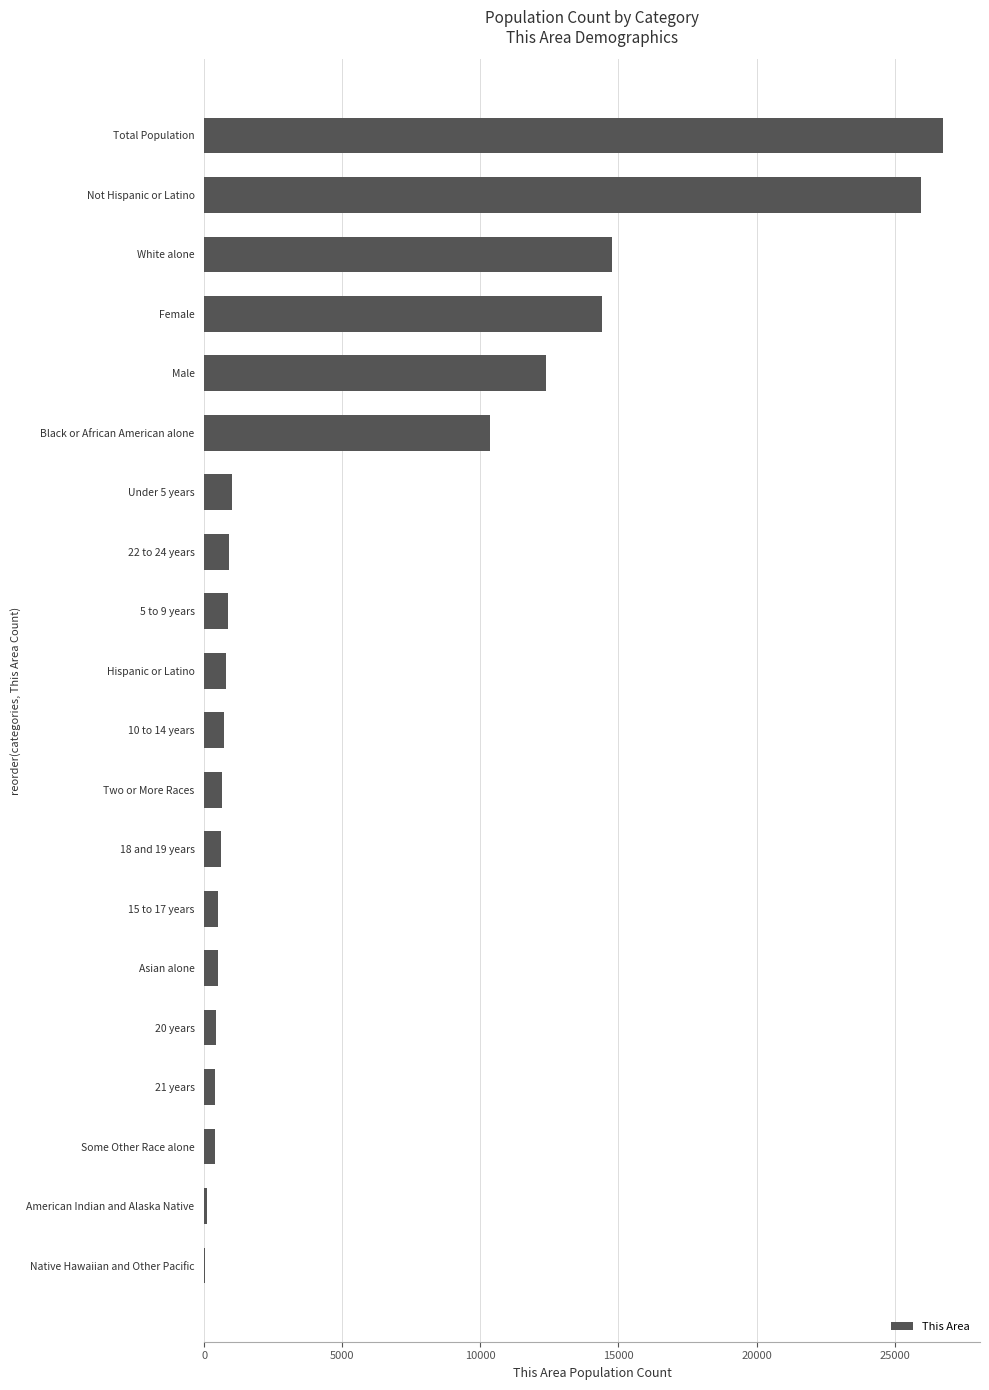

Is it true that the value at Black or African American alone is 10356?

True